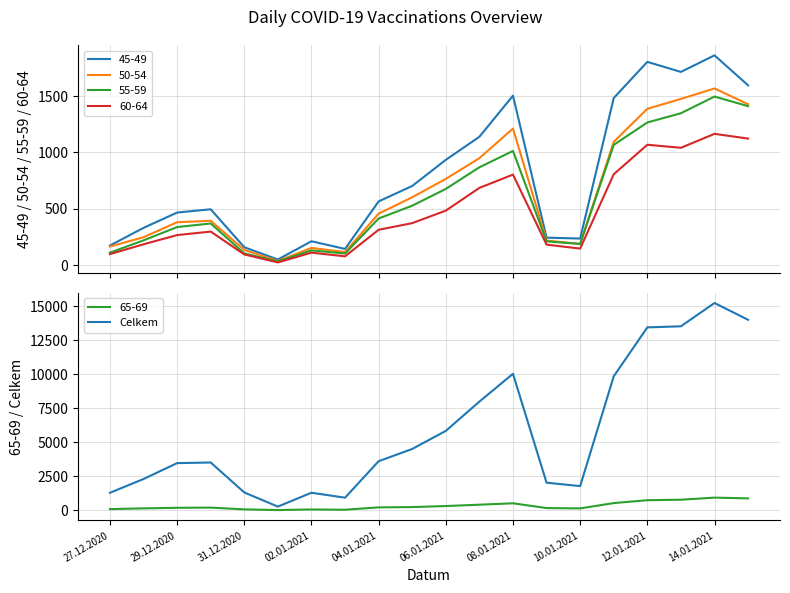

Is it true that the value at 11 is 7991?

True